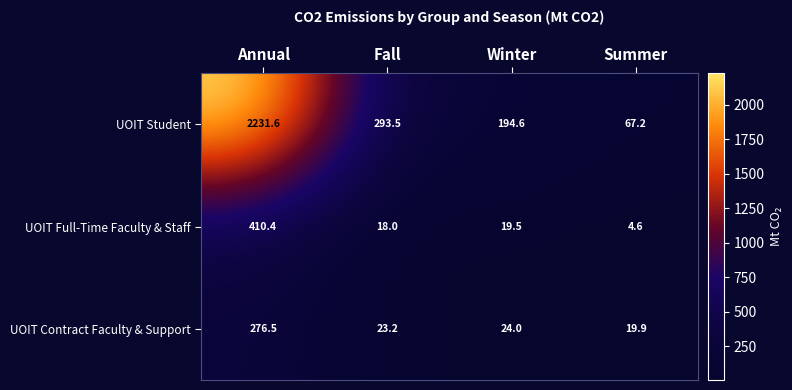

How many series are shown in this chart?

3